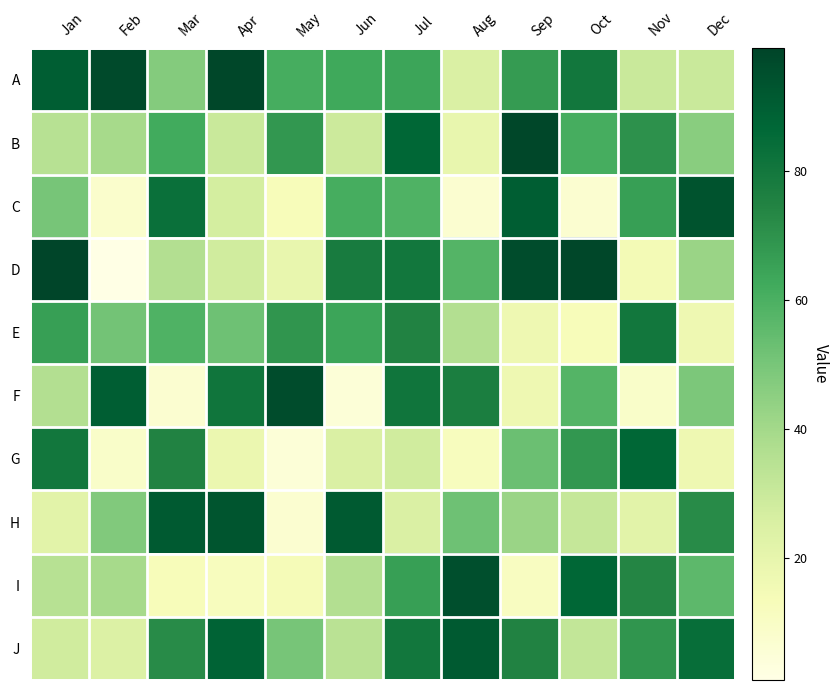

Reading left to right, what are all the values shown in this chart?

A: Jan=90	Feb=97	Mar=47	Apr=98	May=61	Jun=63	Jul=64	Aug=25	Sep=67	Oct=80	Nov=30	Dec=30
B: Jan=35	Feb=39	Mar=62	Apr=30	May=68	Jun=29	Jul=87	Aug=19	Sep=98	Oct=61	Nov=70	Dec=46
C: Jan=50	Feb=8	Mar=83	Apr=27	May=13	Jun=61	Jul=59	Aug=7	Sep=90	Oct=7	Nov=66	Dec=94
D: Jan=99	Feb=1	Mar=36	Apr=28	May=19	Jun=78	Jul=80	Aug=58	Sep=96	Oct=98	Nov=15	Dec=42
E: Jan=66	Feb=51	Mar=59	Apr=52	May=69	Jun=64	Jul=75	Aug=36	Sep=17	Oct=13	Nov=80	Dec=17
F: Jan=36	Feb=90	Mar=7	Apr=81	May=96	Jun=5	Jul=81	Aug=77	Sep=17	Oct=58	Nov=9	Dec=49
G: Jan=80	Feb=9	Mar=75	Apr=18	May=5	Jun=25	Jul=28	Aug=12	Sep=53	Oct=68	Nov=87	Dec=17
H: Jan=22	Feb=48	Mar=91	Apr=93	May=7	Jun=91	Jul=25	Aug=52	Sep=42	Oct=31	Nov=22	Dec=72
I: Jan=35	Feb=39	Mar=13	Apr=12	May=14	Jun=36	Jul=66	Aug=95	Sep=11	Oct=87	Nov=74	Dec=56
J: Jan=28	Feb=24	Mar=72	Apr=88	May=50	Jun=34	Jul=80	Aug=91	Sep=75	Oct=32	Nov=69	Dec=84